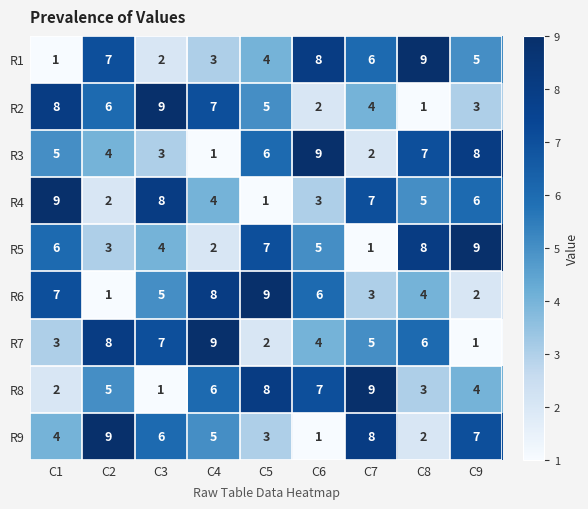

At which label does R1 reach its minimum?

C1